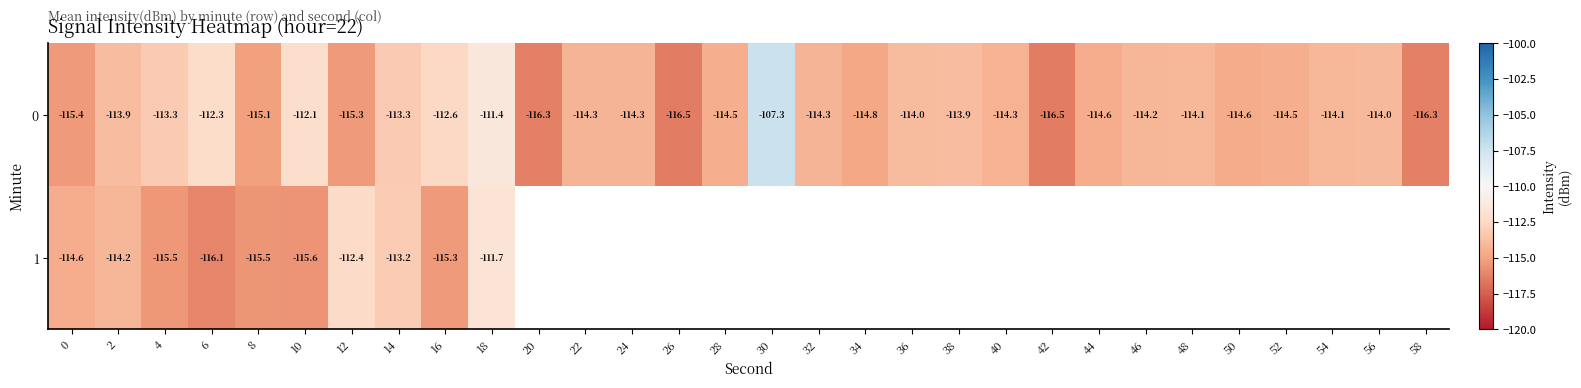

How many values in the 0 series are below -114?

19